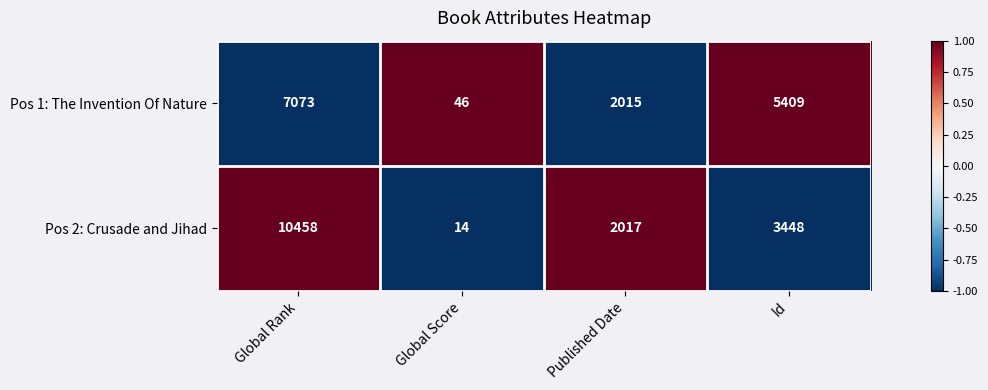

At which label does Pos 2: Crusade and Jihad first exceed 3448?

Global Rank